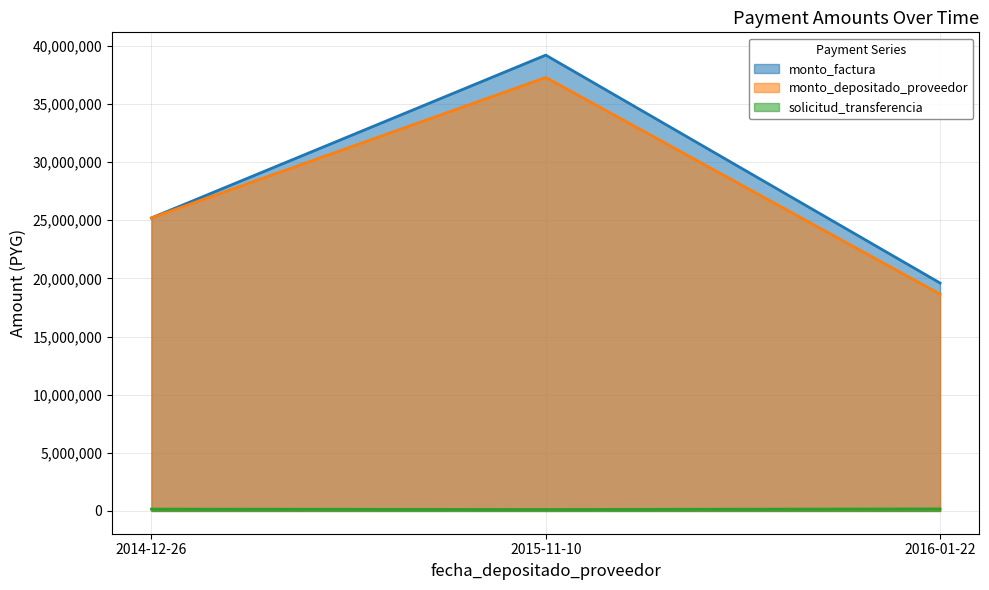

Does the chart have visible grid lines?

Yes